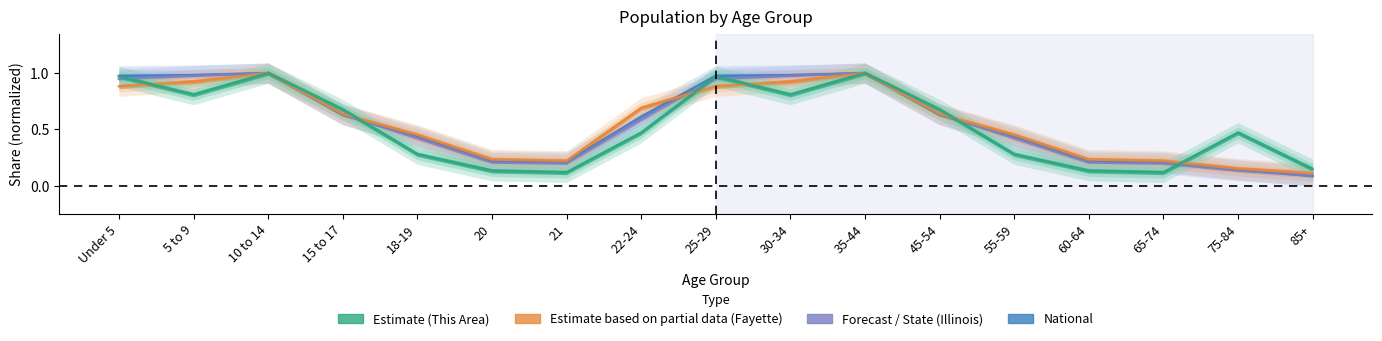

At which label does National reach its peak?

10 to 14